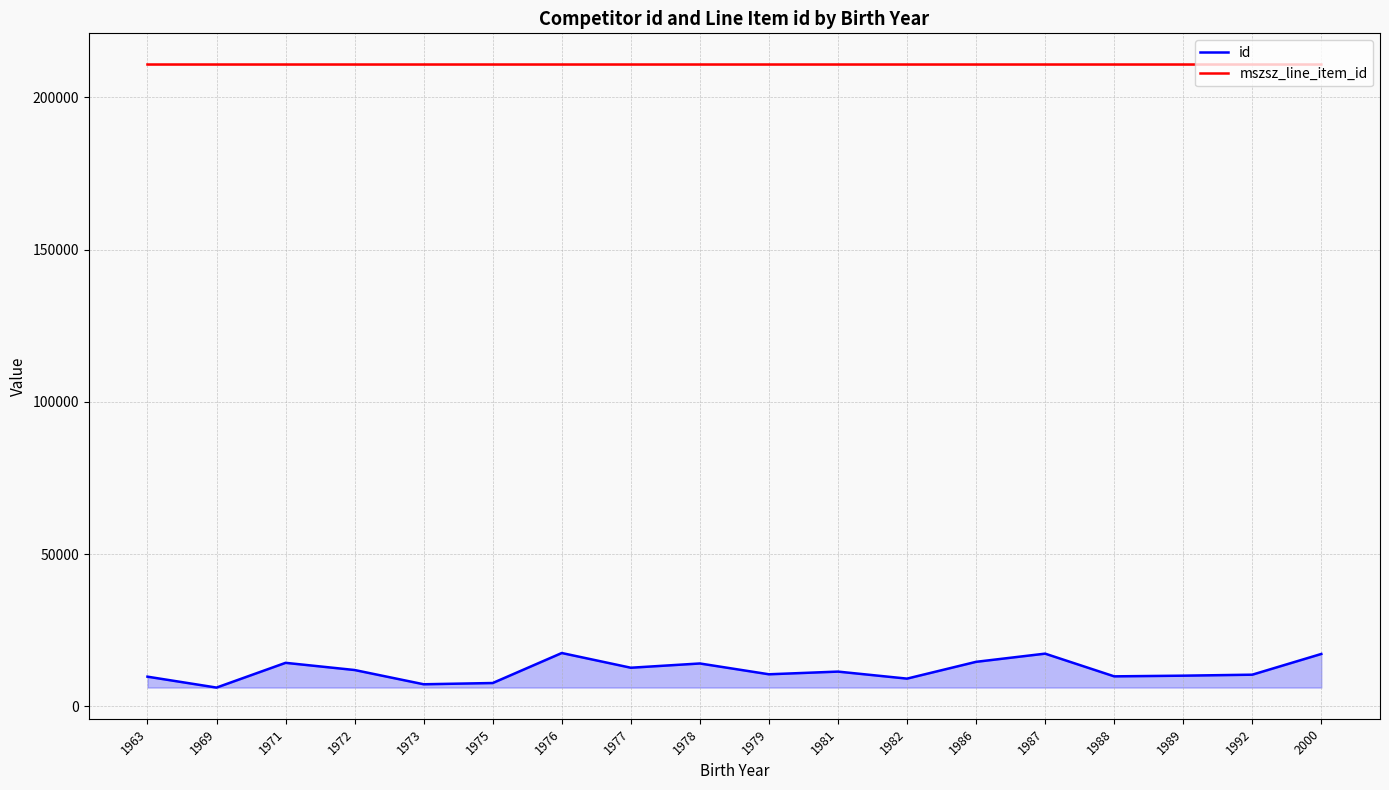

Reading right to left, what are all the values shown in this chart?

id: 17217.0	10409.0	10084.0	9863.0	17317.0	14631.0	9116.0	11423.0	10540.5	14090.0	12691.0	17523.0	7671.0	7261.0	11940.0	14301.0	6175.0	9758.0
mszsz_line_item_id: 210773.0	210773.0	210772.0	210773.0	210773.0	210772.0	210772.0	210773.0	210772.5	210772.5	210772.0	210773.0	210773.0	210772.0	210772.0	210772.5	210773.0	210772.0